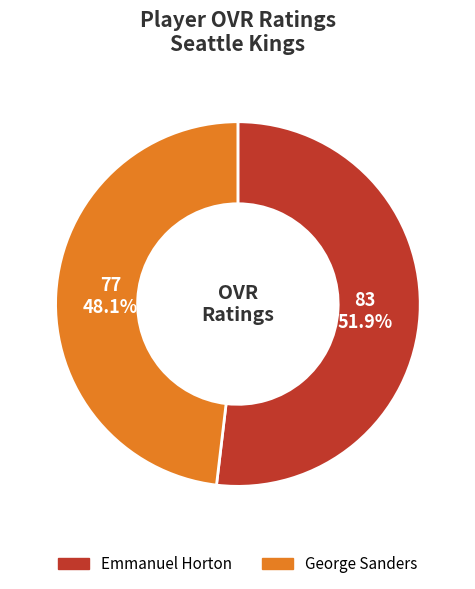

What is the majority slice?

Emmanuel Horton